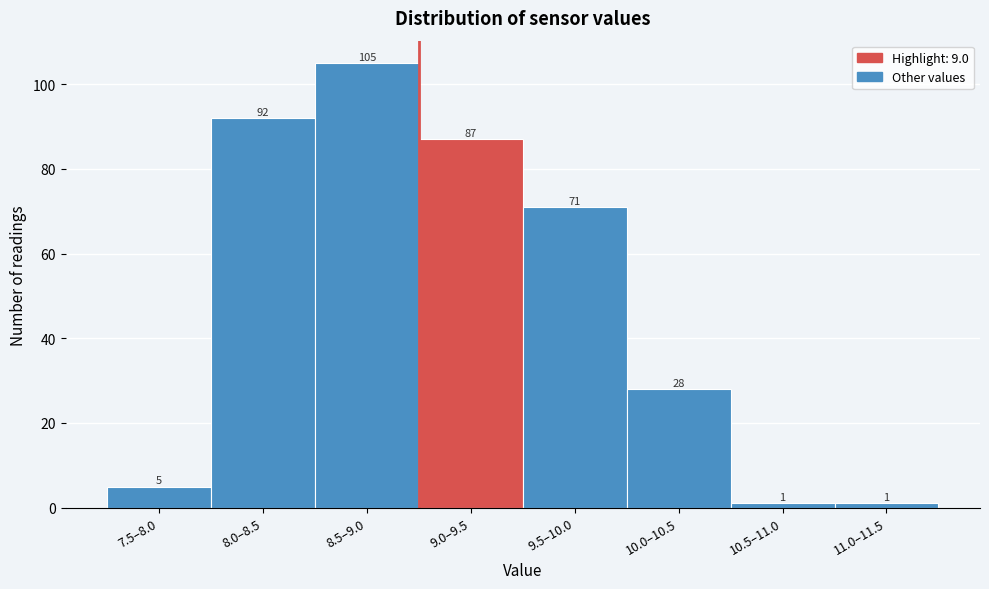

Reading right to left, list all the values displayed in this chart.

11.0–11.5=1	10.5–11.0=1	10.0–10.5=28	9.5–10.0=71	9.0–9.5=87	8.5–9.0=105	8.0–8.5=92	7.5–8.0=5